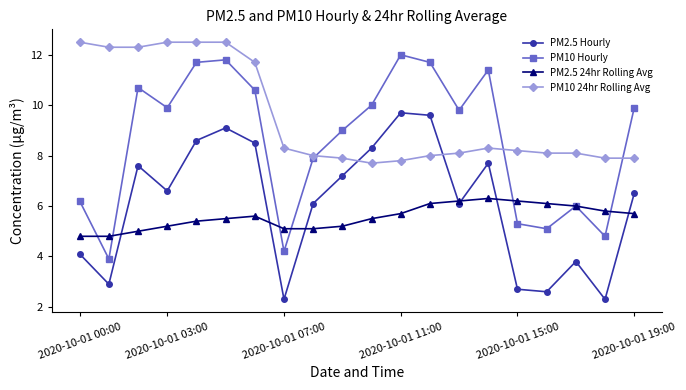

List the series in order of their peak value, highest first.

PM10 24hr Rolling Avg, PM10 Hourly, PM2.5 Hourly, PM2.5 24hr Rolling Avg